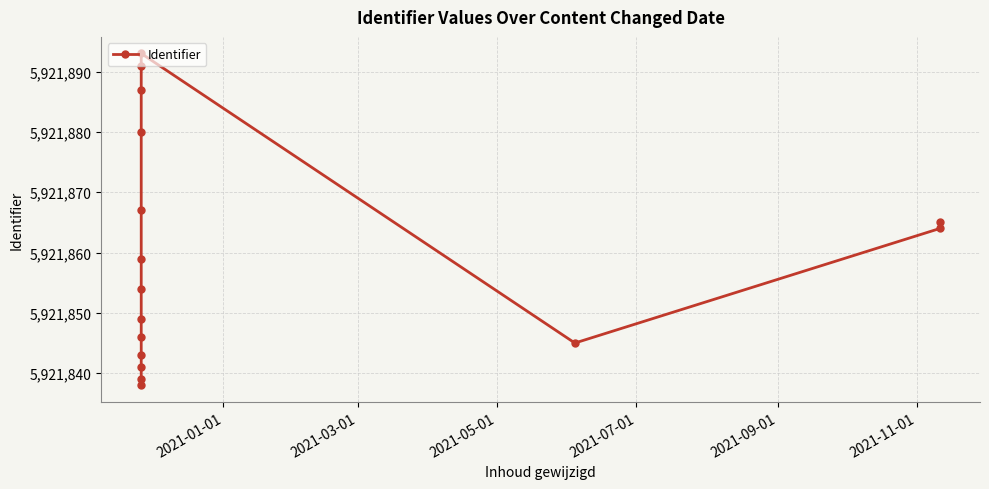

How many interior local peaks (higher than both neighbors) does the data have?

1